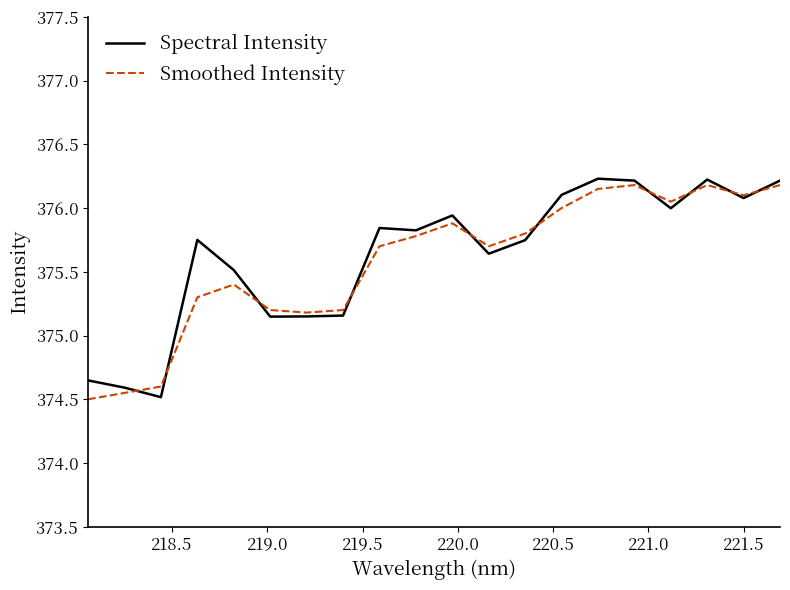

How many intersections are there between Smoothed Intensity and Spectral Intensity?

10